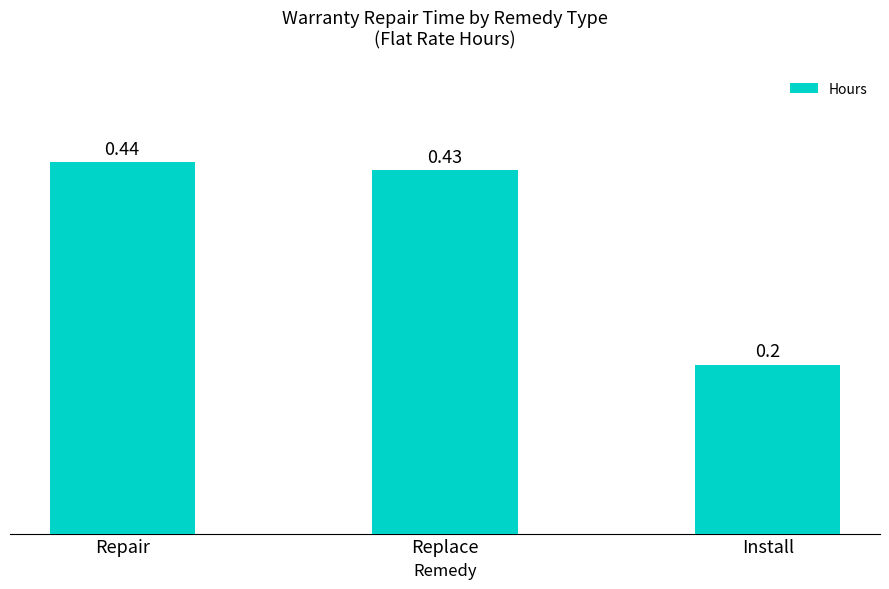

What is the sum of the values at Replace and Install?

0.6